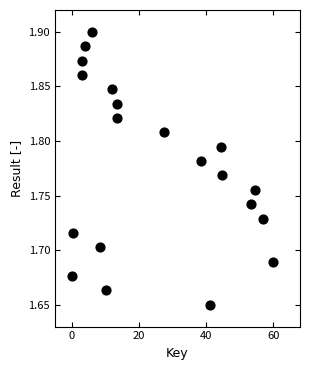

What is the range of X values (max minus min)?

60.0